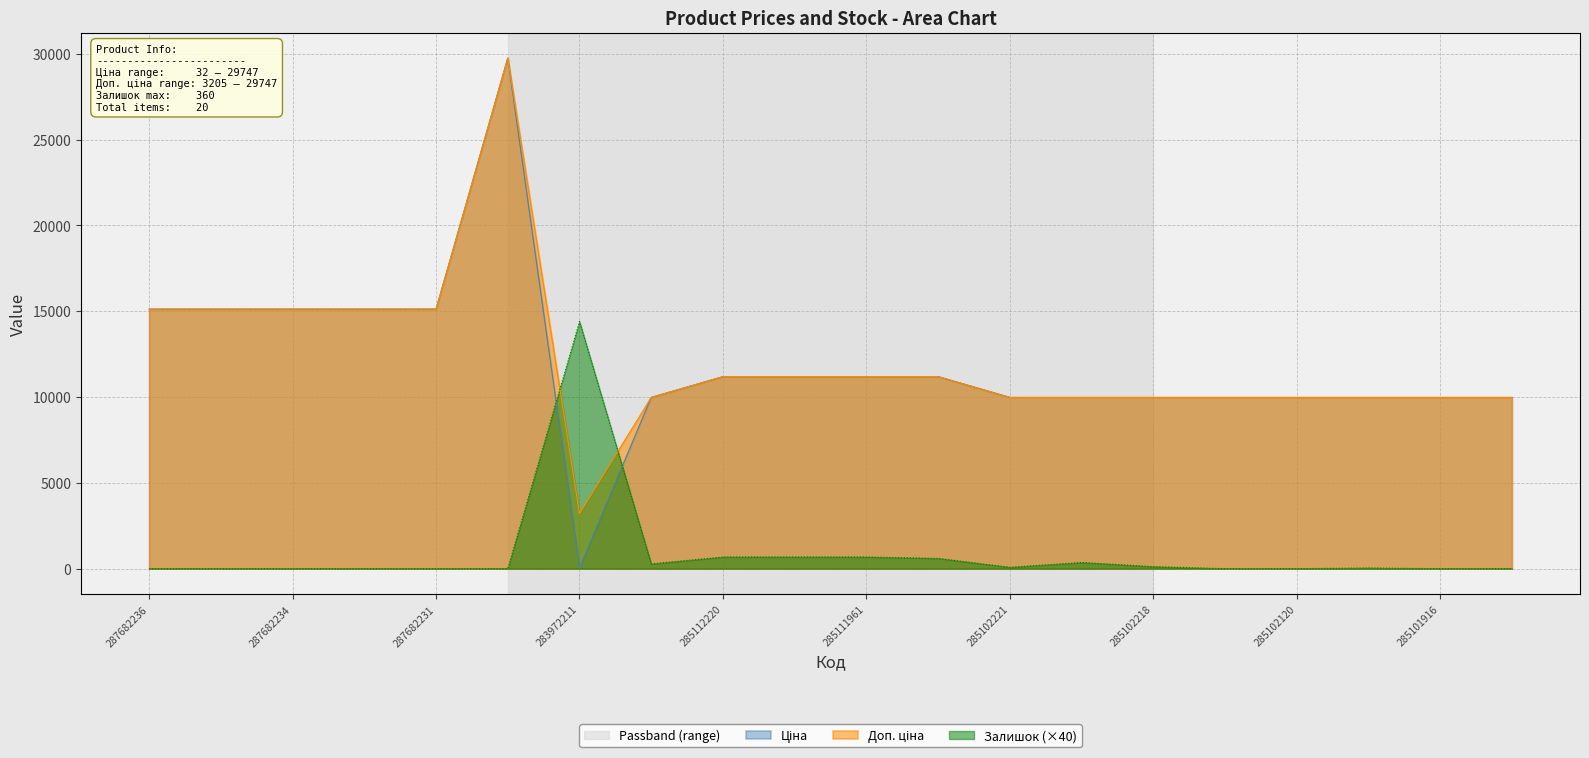

List the labels in order of Ціна value, largest first.

287702232, 287682236, 287682235, 287682234, 287682233, 287682231, 285112220, 285112217, 285111961, 285111912, 285101569, 285102221, 285102219, 285102218, 285102216, 285102120, 285102044, 285101916, 285101915, 283972211